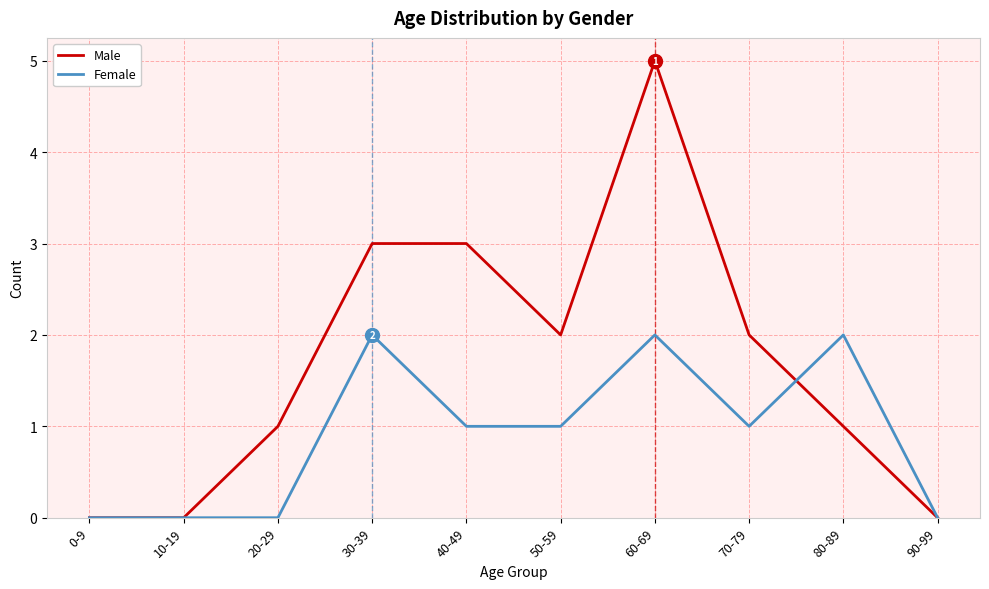

Where does the Female series first go above 1?

30-39